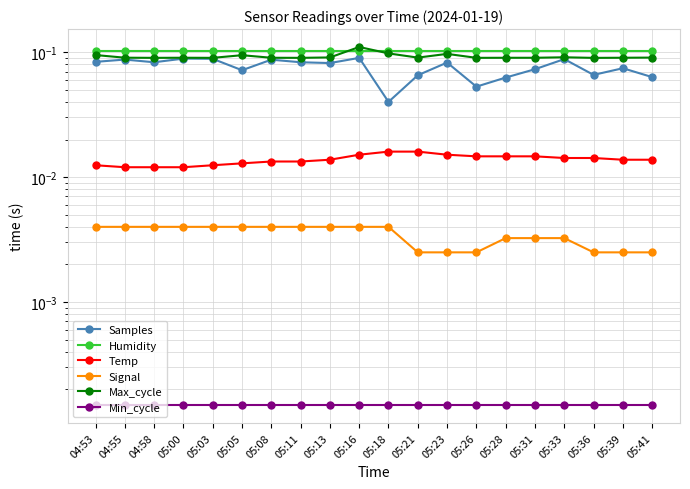

List the labels in order of Temp value, largest first.

05:18, 05:21, 05:16, 05:23, 05:26, 05:28, 05:31, 05:33, 05:36, 05:13, 05:39, 05:41, 05:08, 05:11, 05:05, 04:53, 05:03, 04:55, 04:58, 05:00